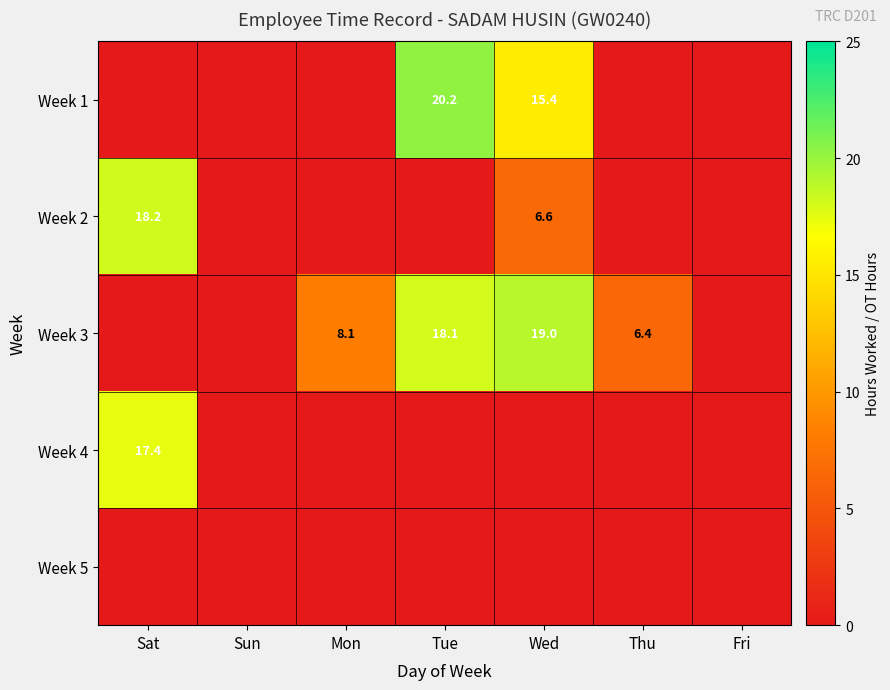

At how many categories does at least one series exceed 1?

5